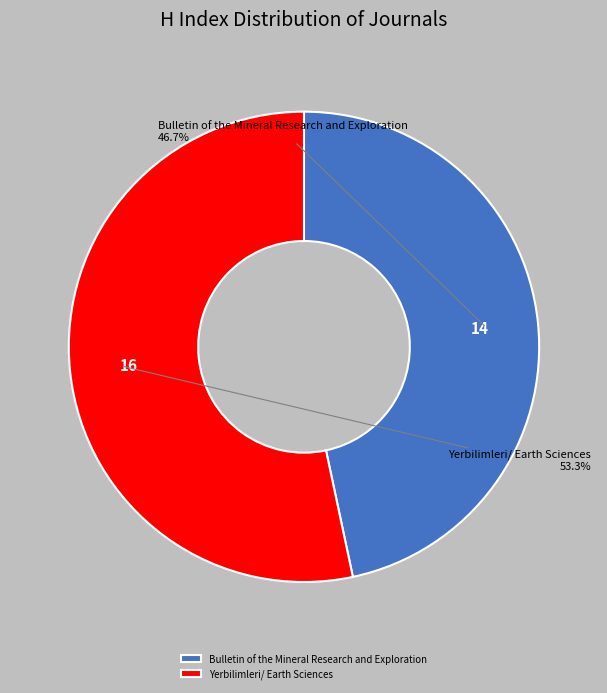

Is the sum of Yerbilimleri/ Earth Sciences and Bulletin of the Mineral Research and Exploration greater than half?

Yes